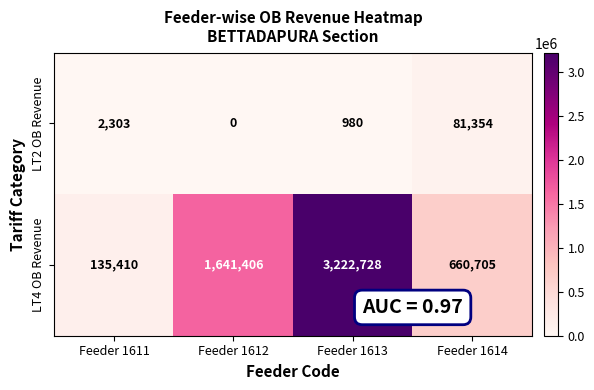

What is the sum of all LT2 OB Revenue values?

84637